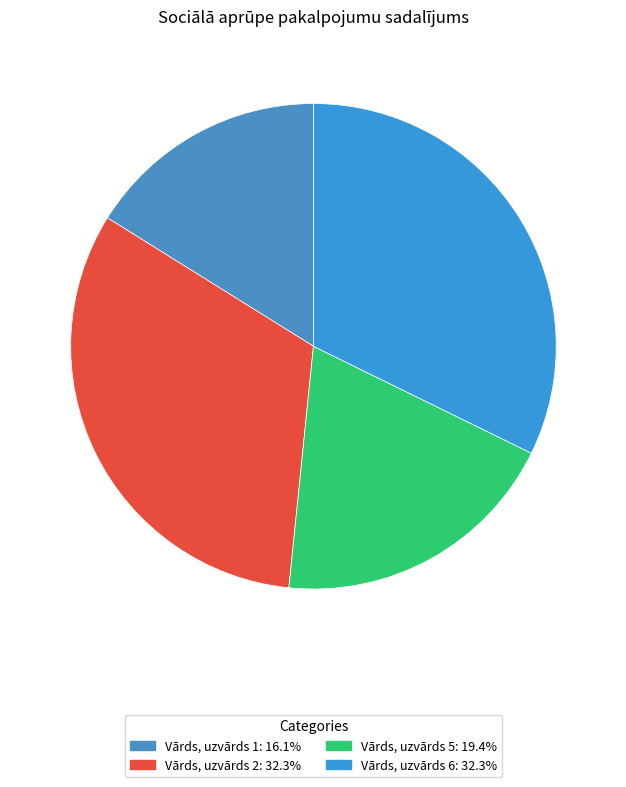

To the nearest percent, what is the difference between the Vārds, uzvārds 5 and Vārds, uzvārds 2 slice percentages?

13%